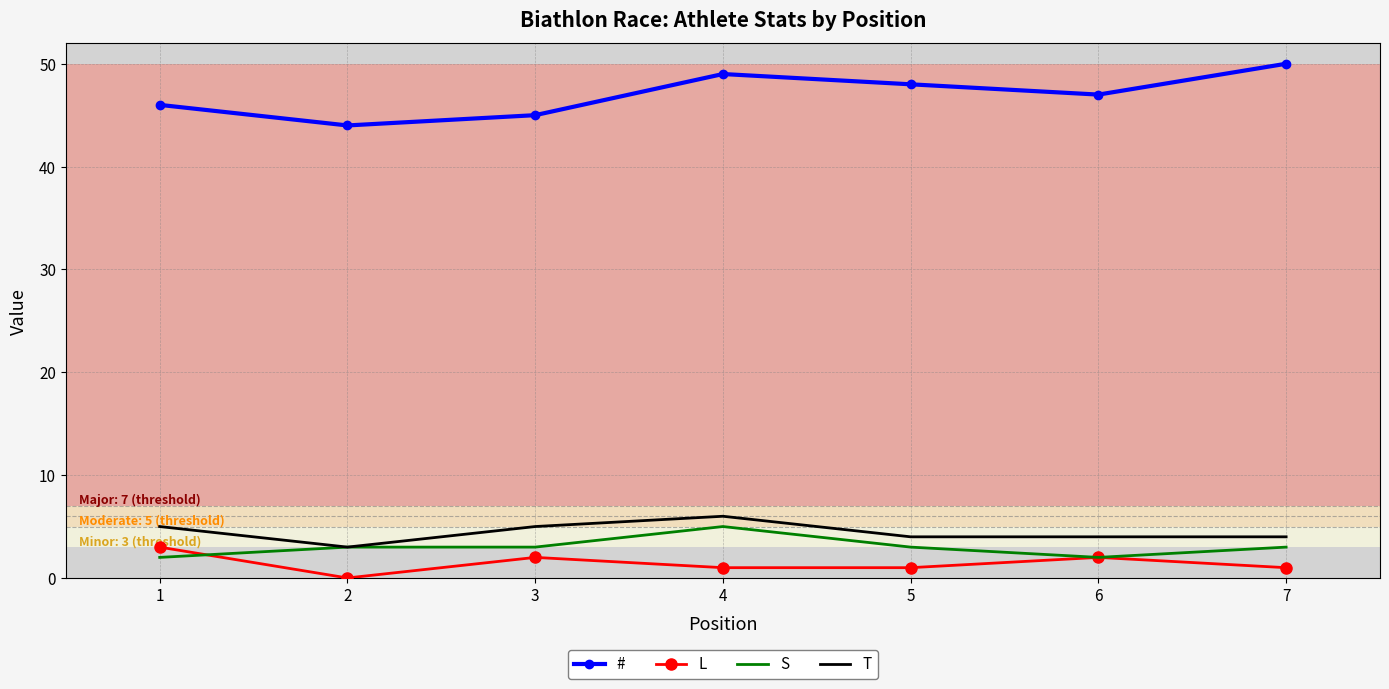

Is it true that T equals 6 at 4?

True